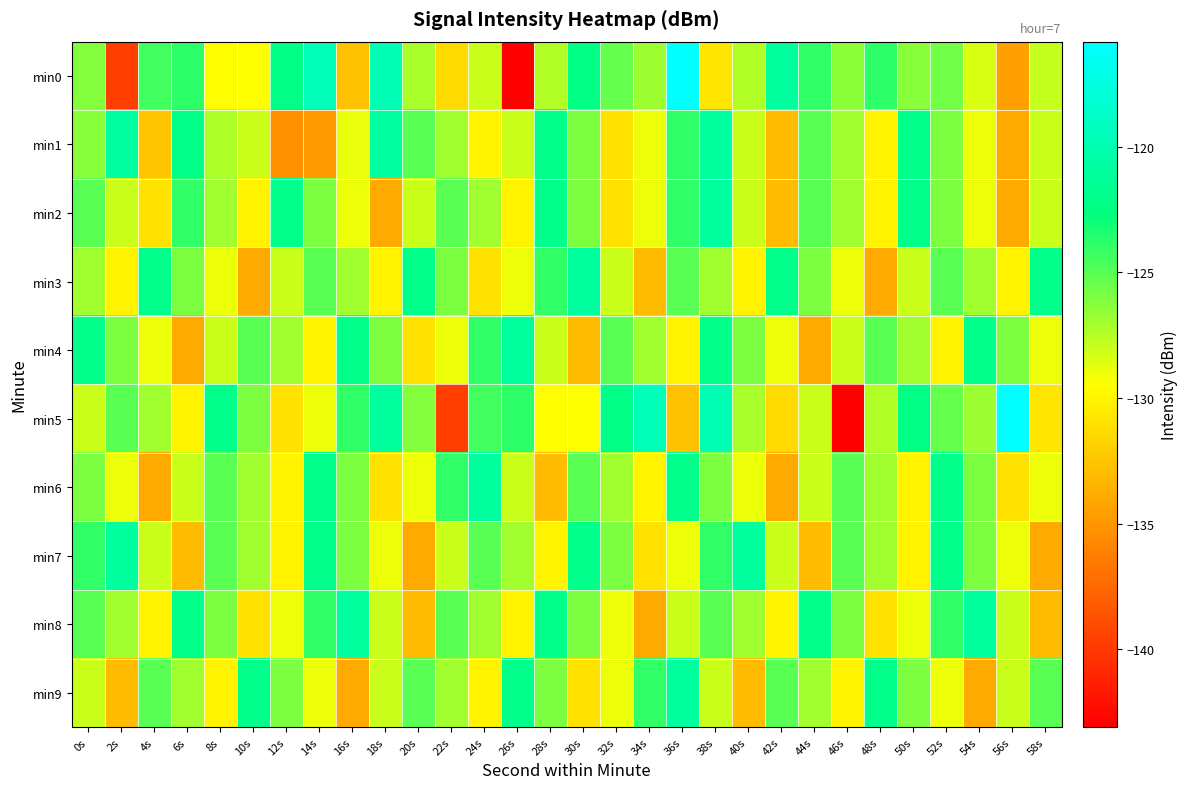

What is the difference between the highest and lowest values at 42s?

13.0